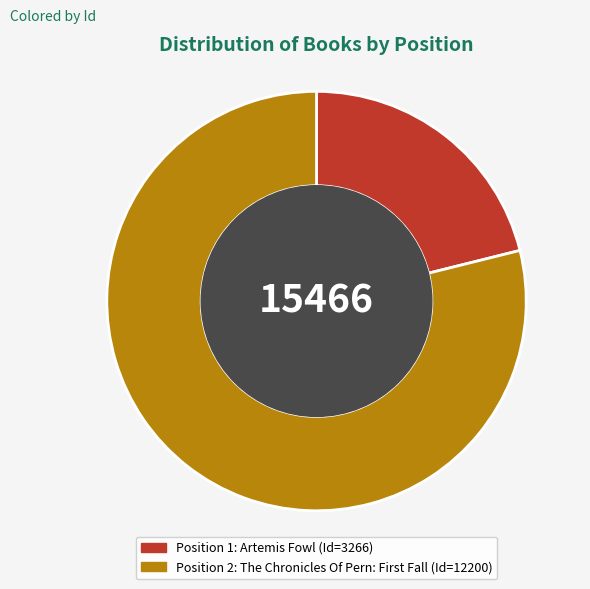

Is there any slice that represents more than half of the pie?

Yes